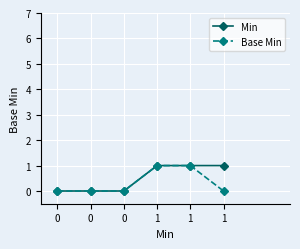

Count the number of categories in the chart.

6